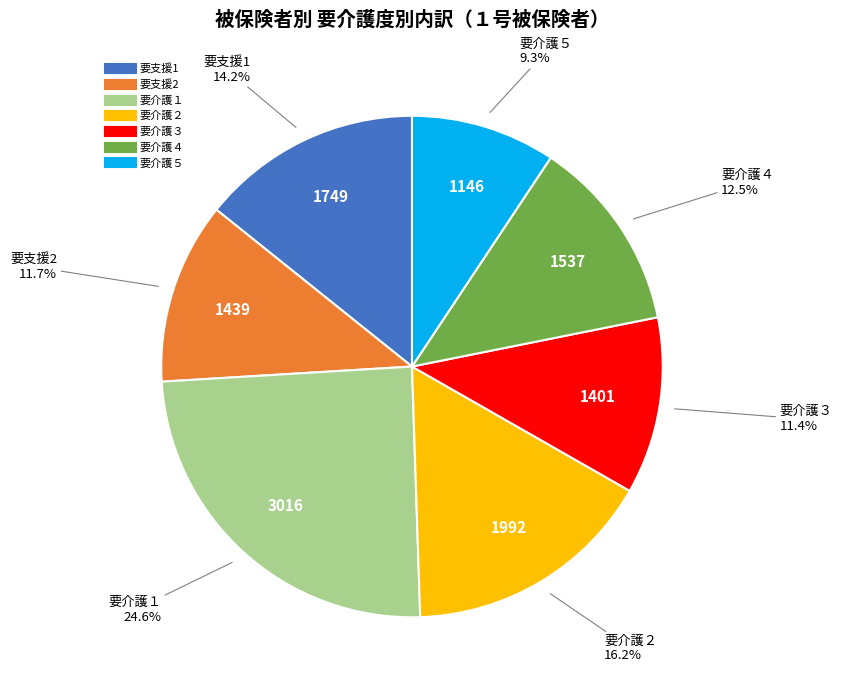

Between 要介護１ and 要介護５, which is larger?

要介護１